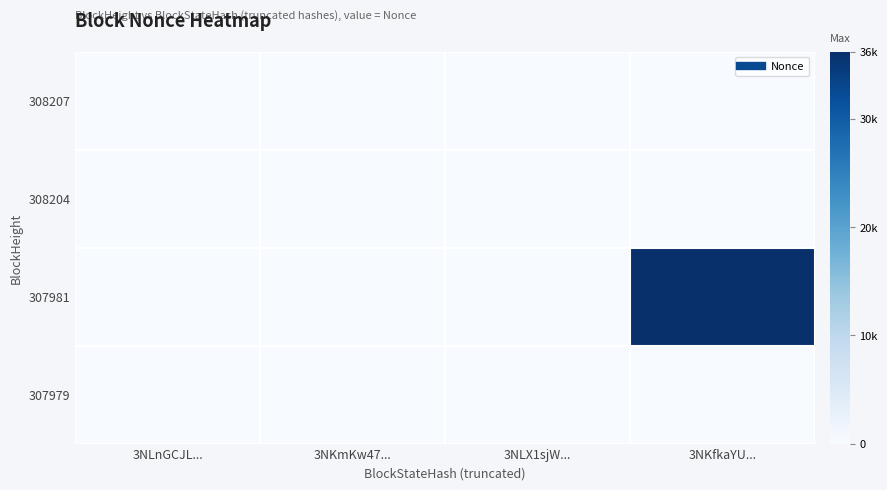

Reading right to left, transcribe all the data shown in this chart.

308207: 3NKfkaYU...=0	3NLX1sjW...=0	3NKmKw47...=0	3NLnGCJL...=1
308204: 3NKfkaYU...=0	3NLX1sjW...=0	3NKmKw47...=2	3NLnGCJL...=0
307981: 3NKfkaYU...=36194	3NLX1sjW...=0	3NKmKw47...=0	3NLnGCJL...=0
307979: 3NKfkaYU...=0	3NLX1sjW...=0	3NKmKw47...=0	3NLnGCJL...=0